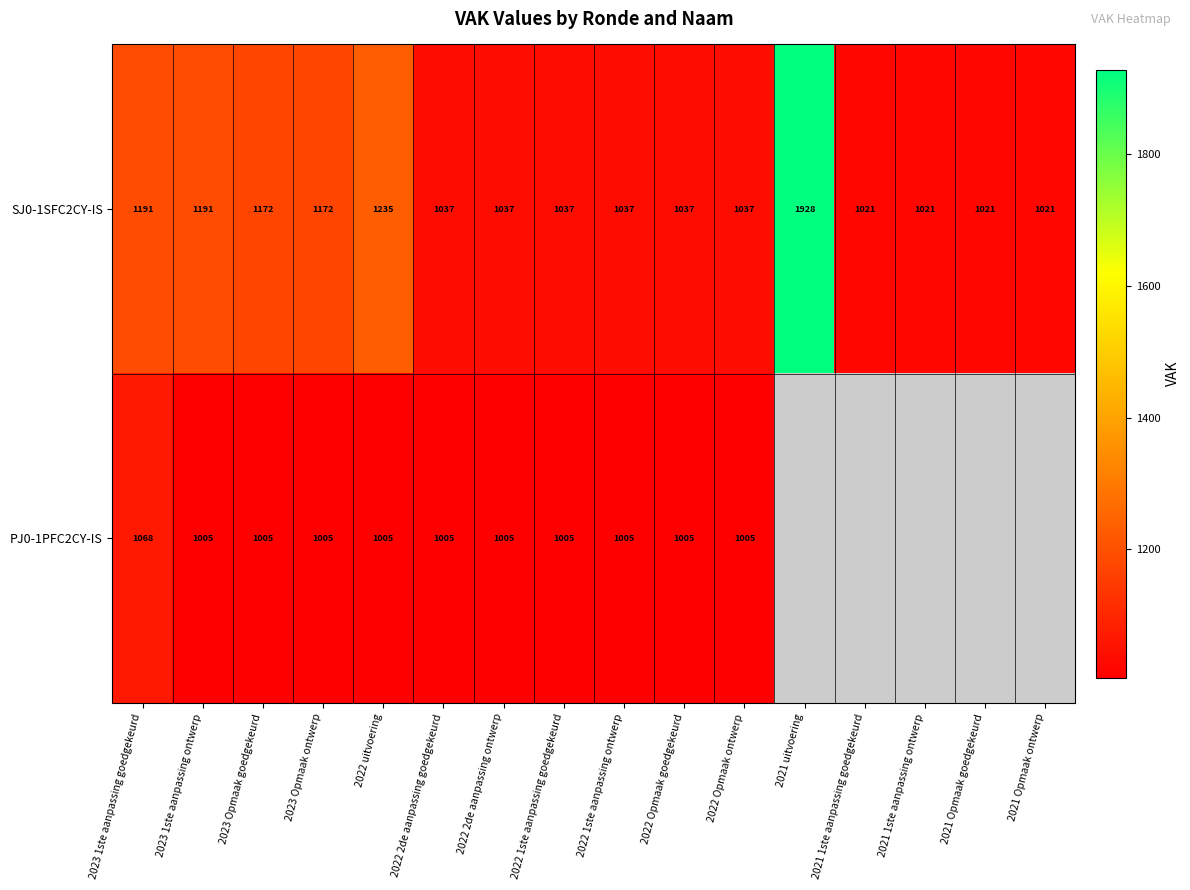

The value of SJ0-1SFC2CY-IS at 2023 Opmaak goedgekeurd is 1528.6. True or false?

False